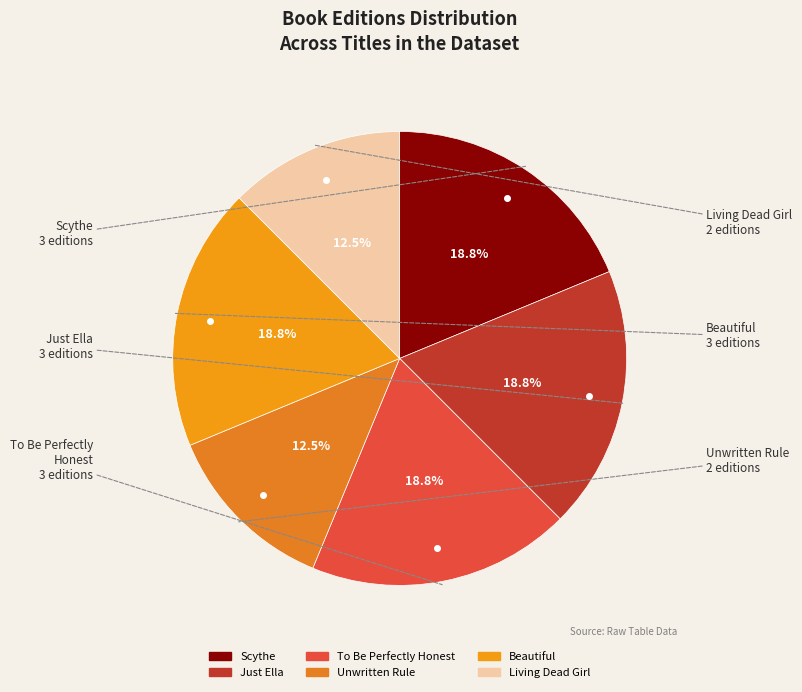

Is there a majority slice in this chart?

No